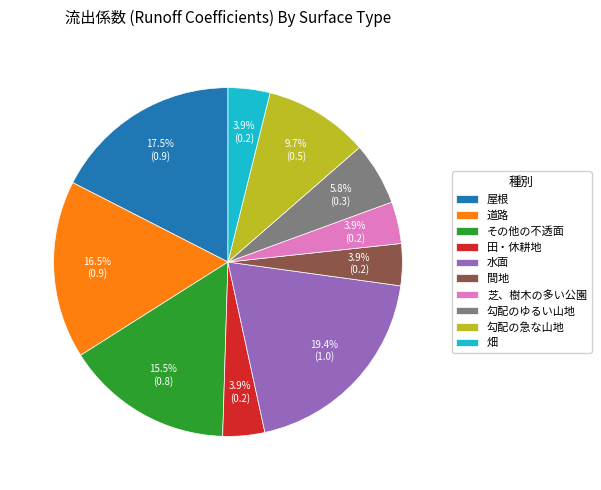

What is the ratio of the value at 勾配の急な山地 to the value at 水面?

0.5